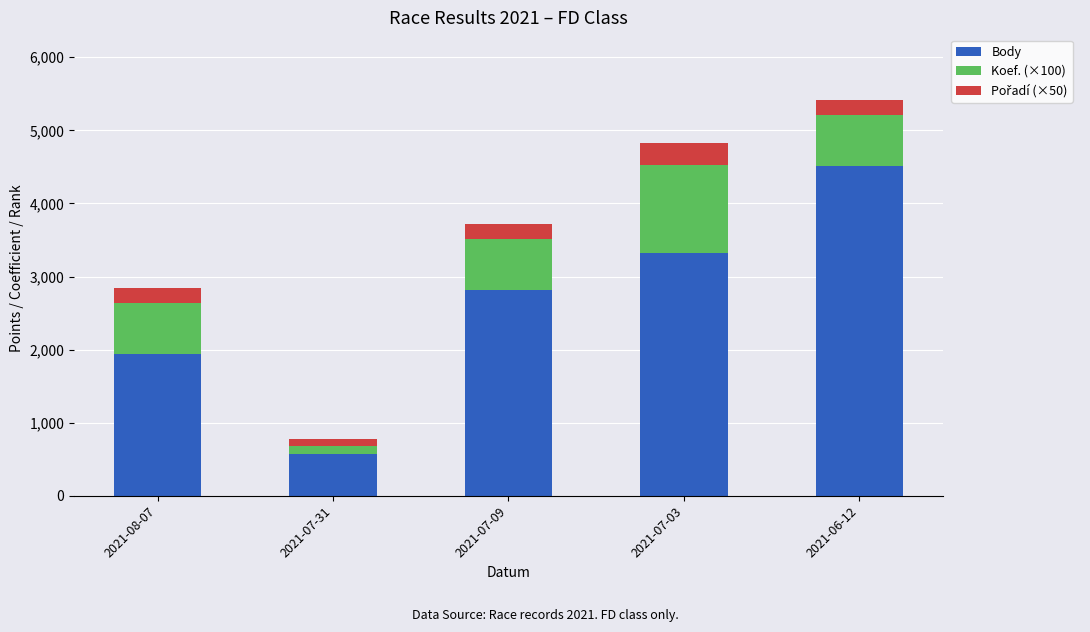

Reading left to right, list the values for the Body series.

2021-08-07=1940	2021-07-31=578	2021-07-09=2814	2021-07-03=3325	2021-06-12=4515